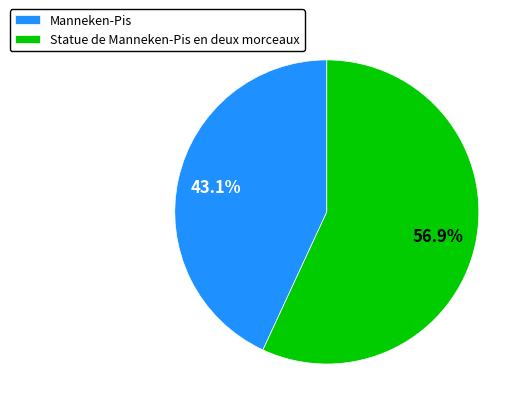

Which category has the smallest portion of the pie?

Manneken-Pis